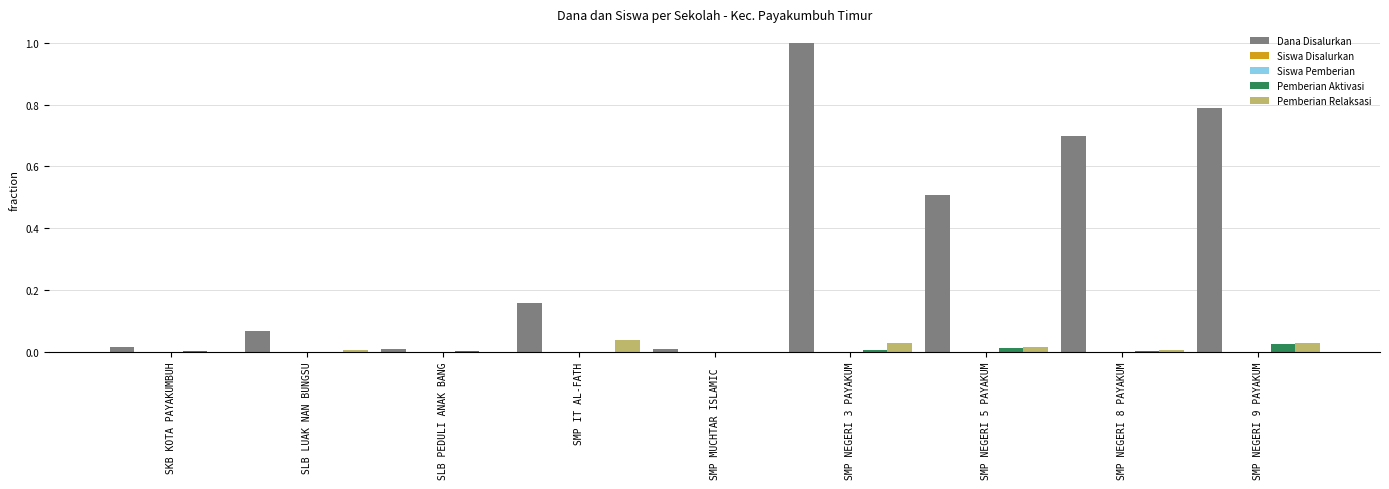

At which category is the sum across all series the highest?

SMP NEGERI 3 PAYAKUM